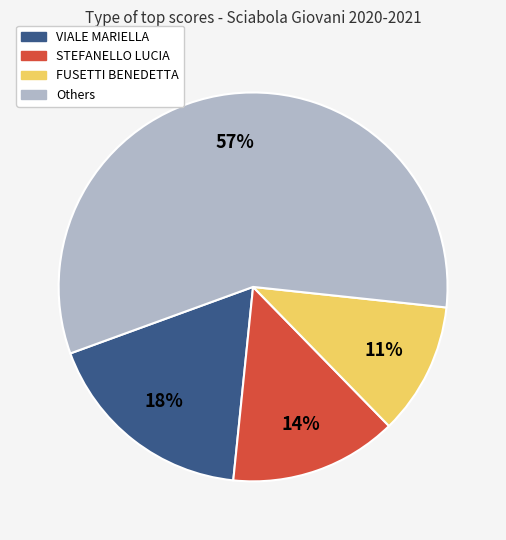

How many segments does this pie chart have?

4